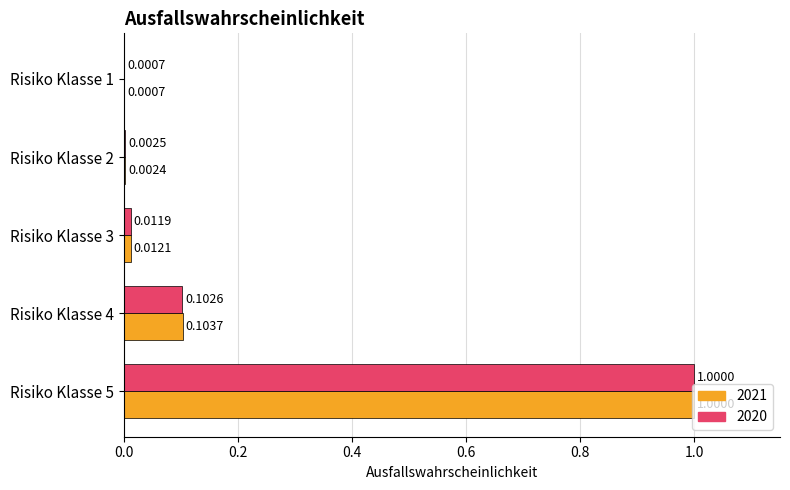

What is the average value of the 2021 series?

0.2